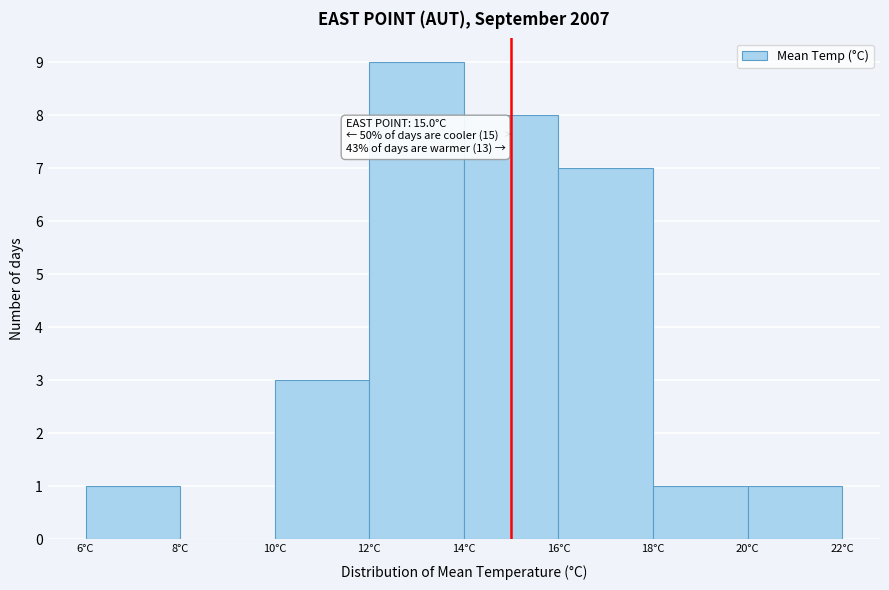

Which range on the x-axis has the tallest bar?

12 to 14